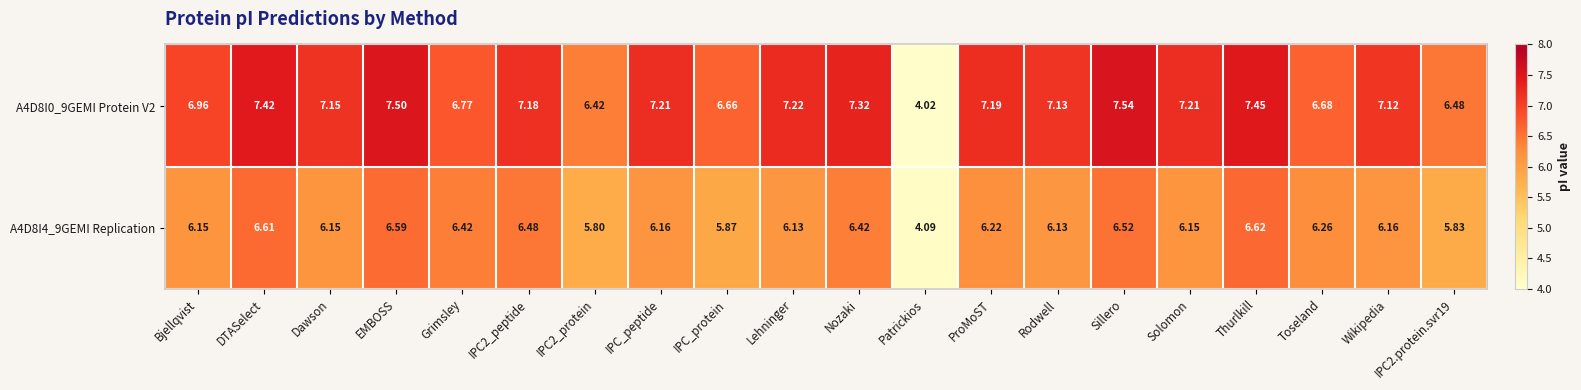

Which category has the lowest value in the A4D8I0_9GEMI Protein V2 series?

Patrickios